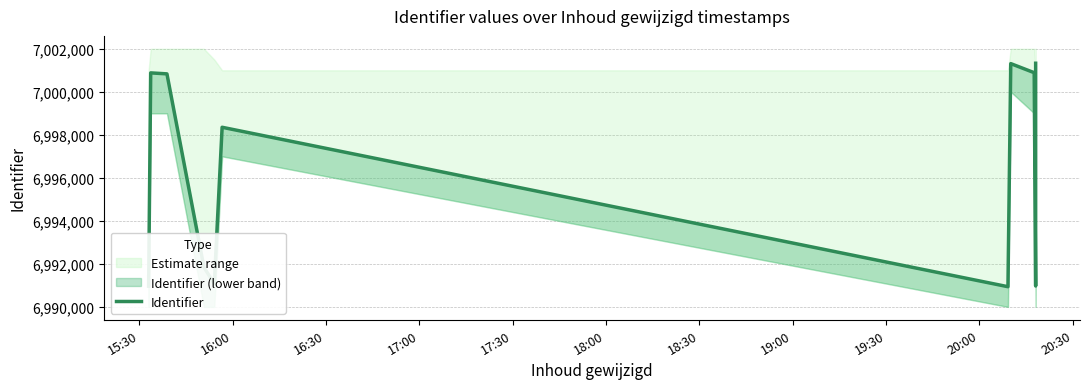

List the labels in order of value, largest first.

20:30, 19:00, 19:30, 16:00, 16:30, 18:00, 17:00, 17:30, 20:00, 15:30, 18:30